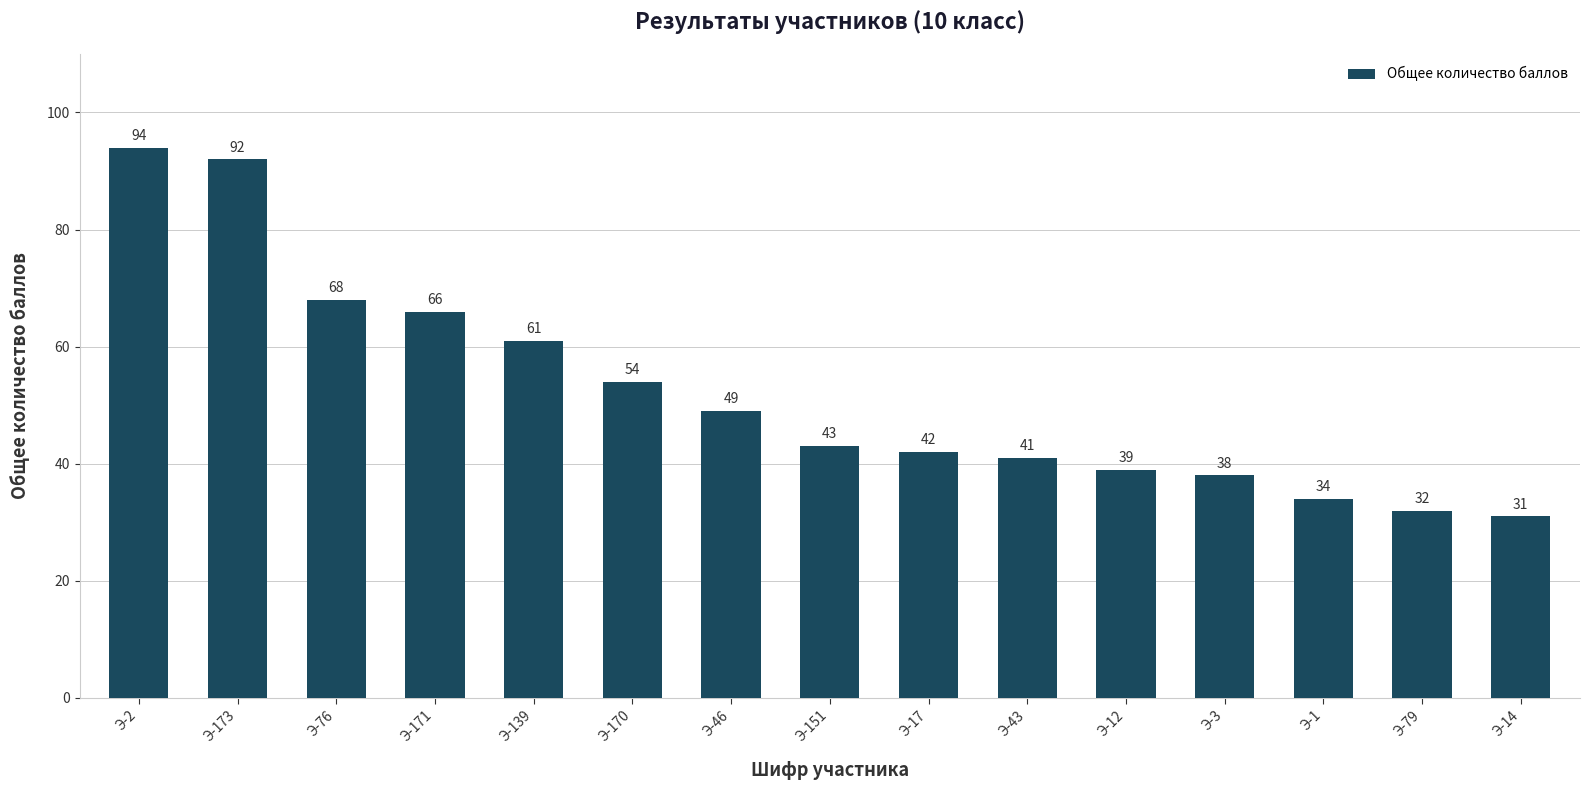

Reading left to right, extract all data points from this chart.

Э-2=94	Э-173=92	Э-76=68	Э-171=66	Э-139=61	Э-170=54	Э-46=49	Э-151=43	Э-17=42	Э-43=41	Э-12=39	Э-3=38	Э-1=34	Э-79=32	Э-14=31